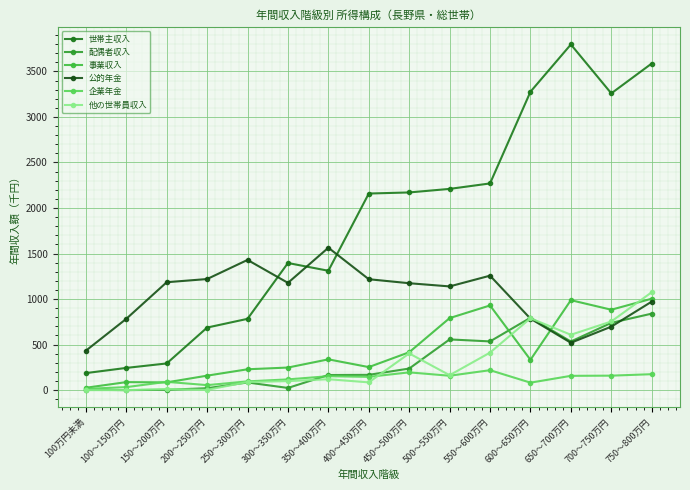

The value of 世帯主収入 at 650～700万円 is 6049. True or false?

False